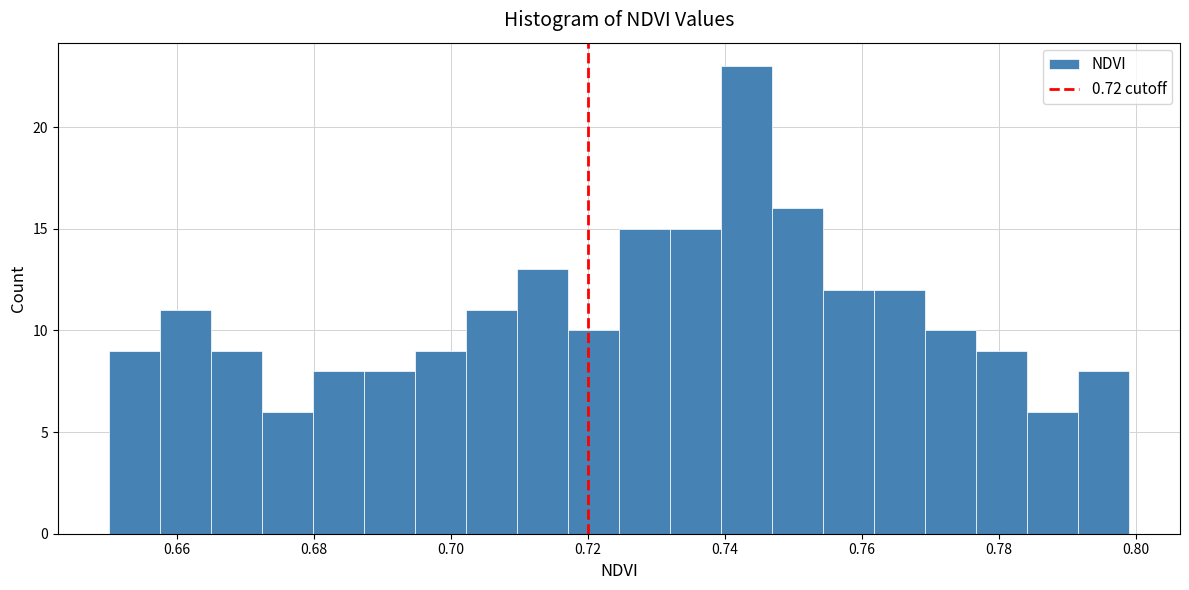

Around what value on the x-axis is the tallest bar? Give the approximate position of its centre, as read against the axis.

0.744